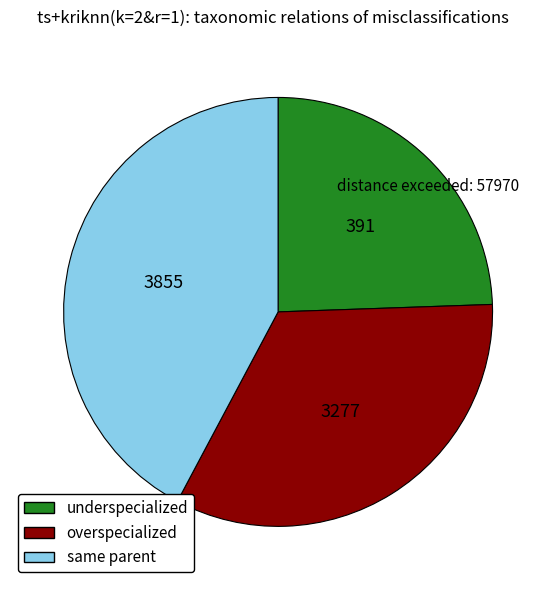

Does any single category account for the majority?

No